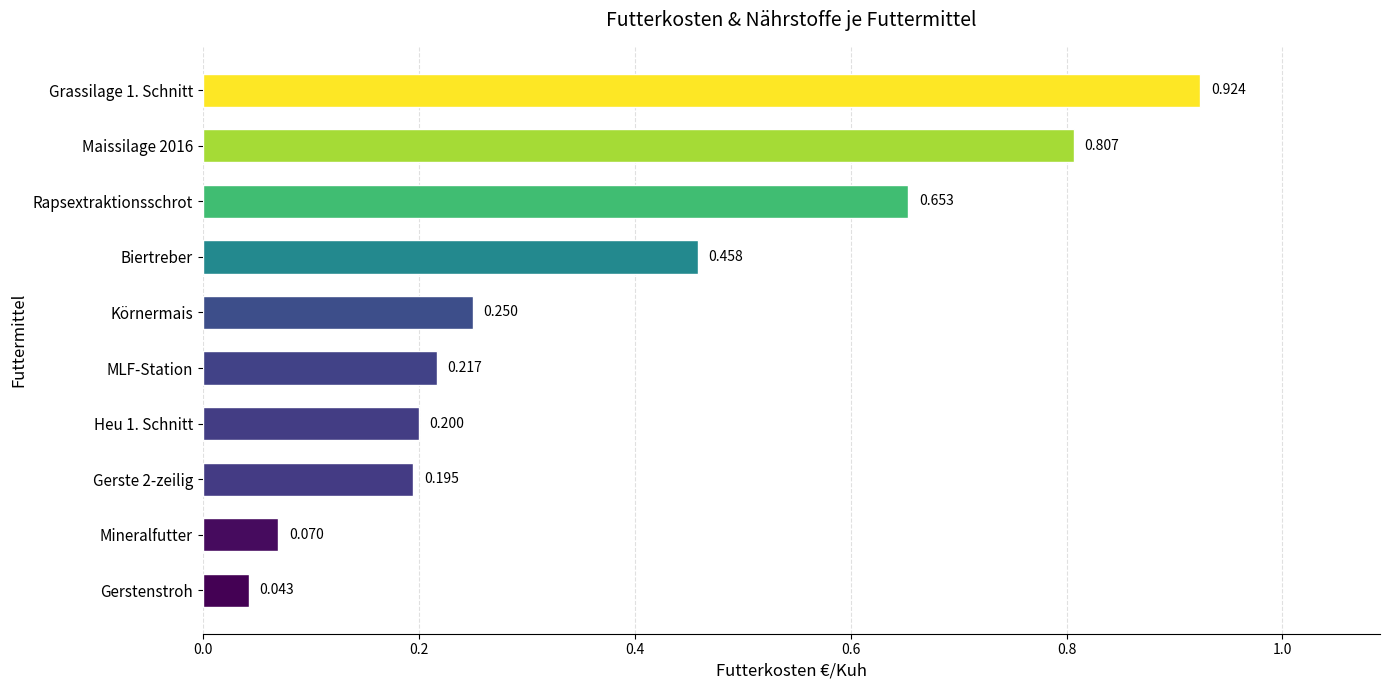

What is the label of the 3rd bar from the top?

Rapsextraktionsschrot